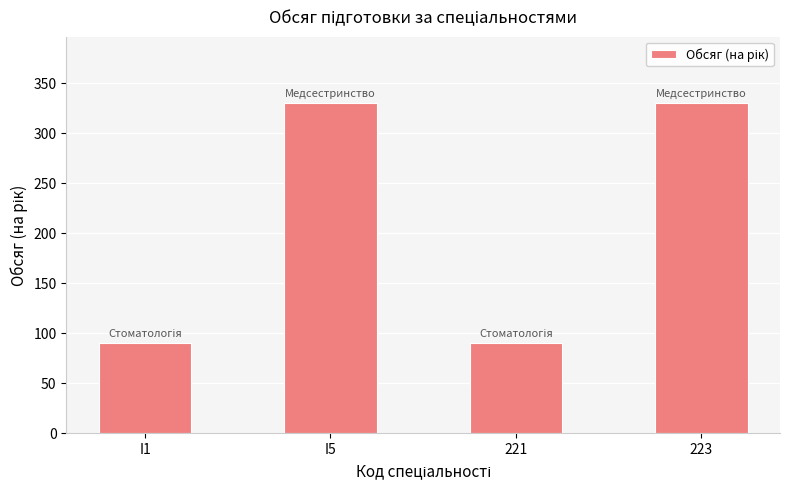

What is the ratio of the value at I5 to the value at 223?

1.0